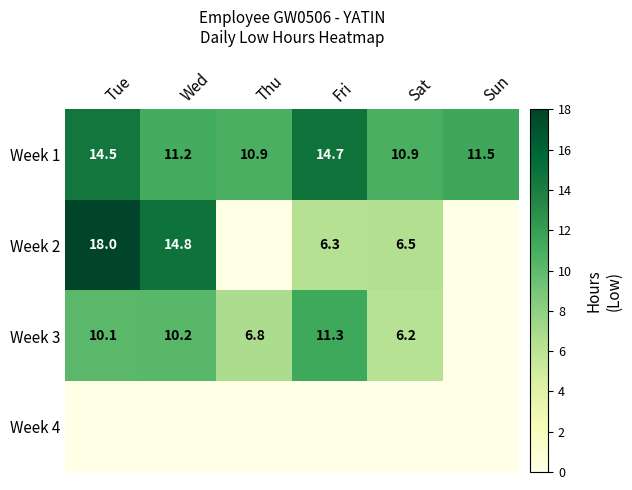

What is the total value across all series at Tue?

42.6